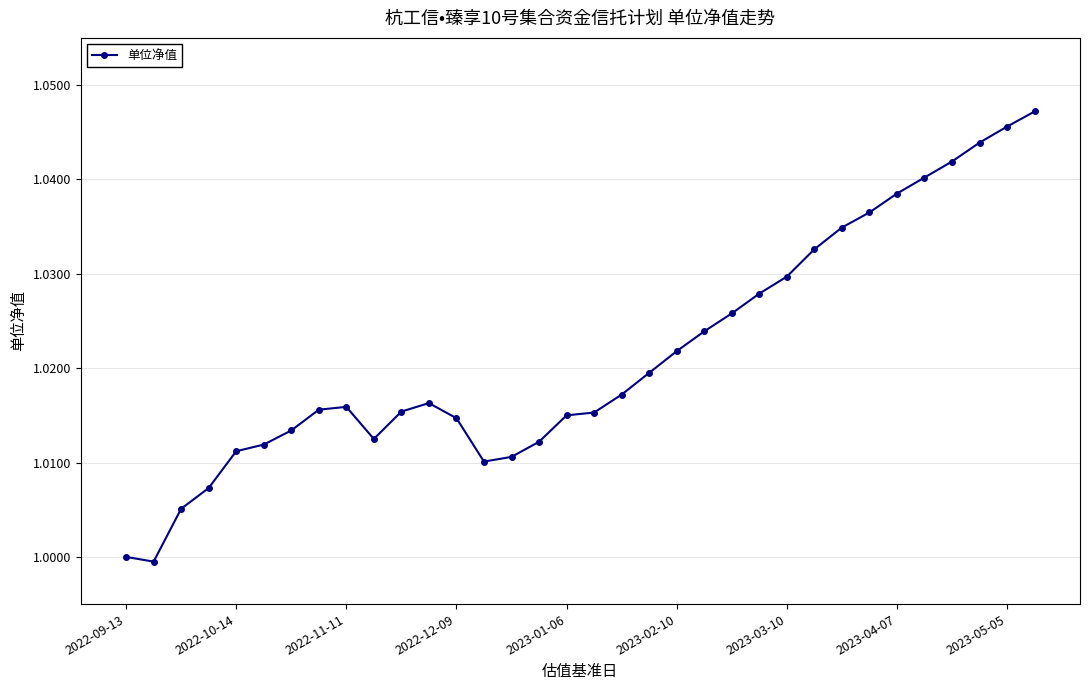

True or false: there are more than 1 points higher than both neighbors.

True